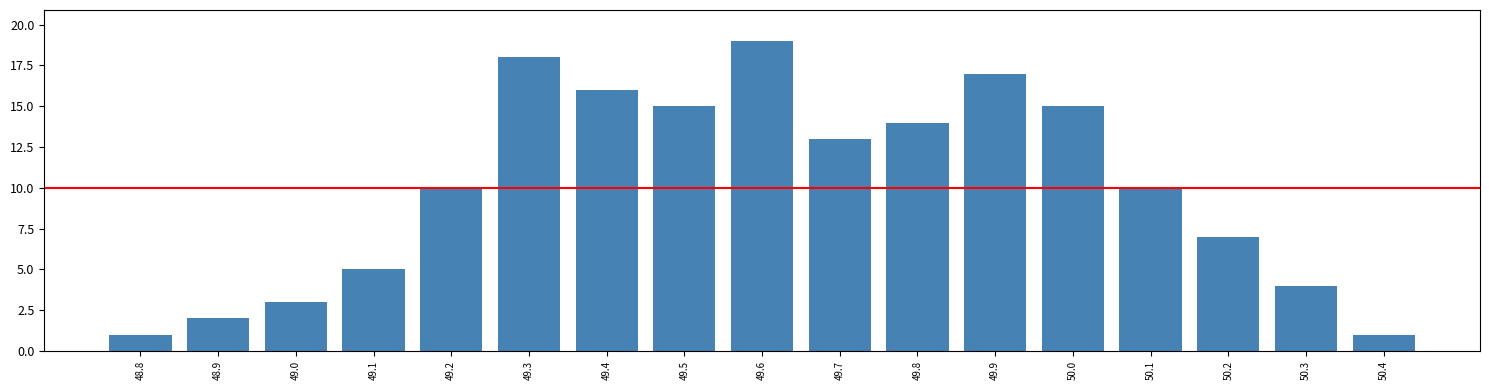

What is the height of the bar covering 50.05 to 50.15 on the x-axis? The values are not printed on the chart, so give them approximately, as read against the axis.

10